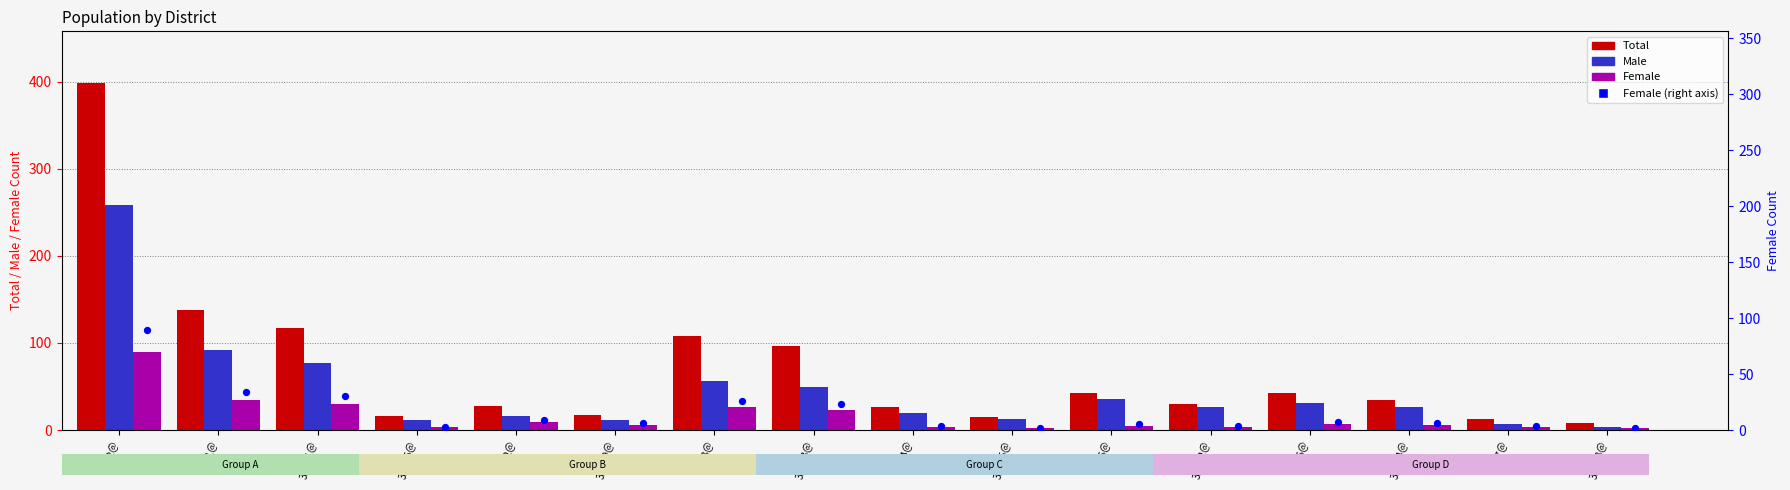

At how many categories does at least one series exceed 13?

14